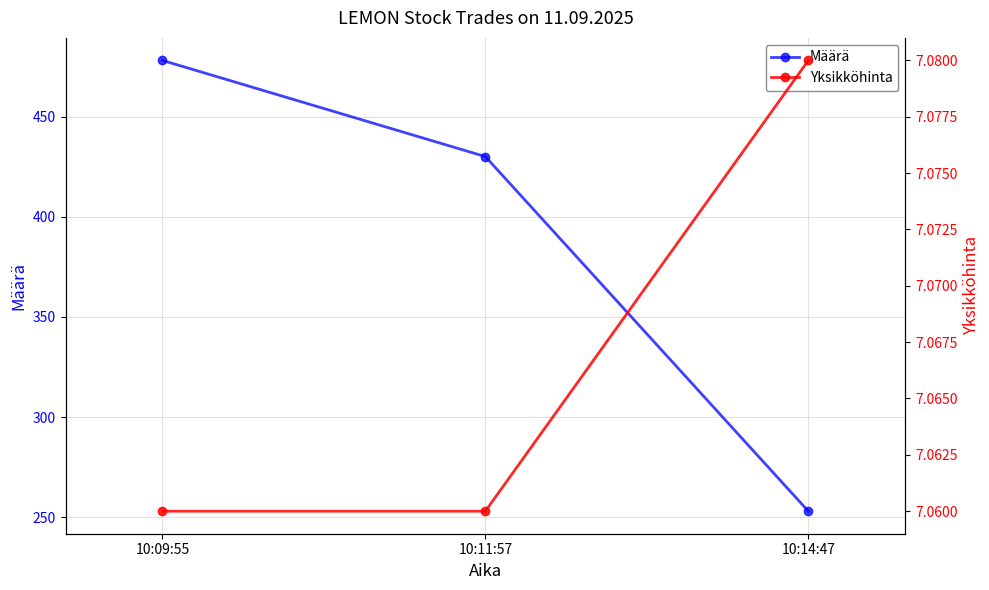

Which series has the largest total across all categories?

Määrä